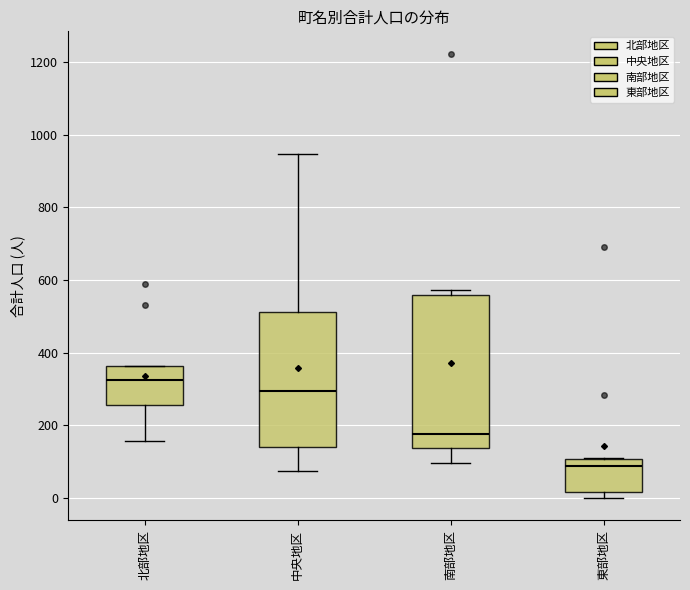

Which box has the highest median line?

北部地区